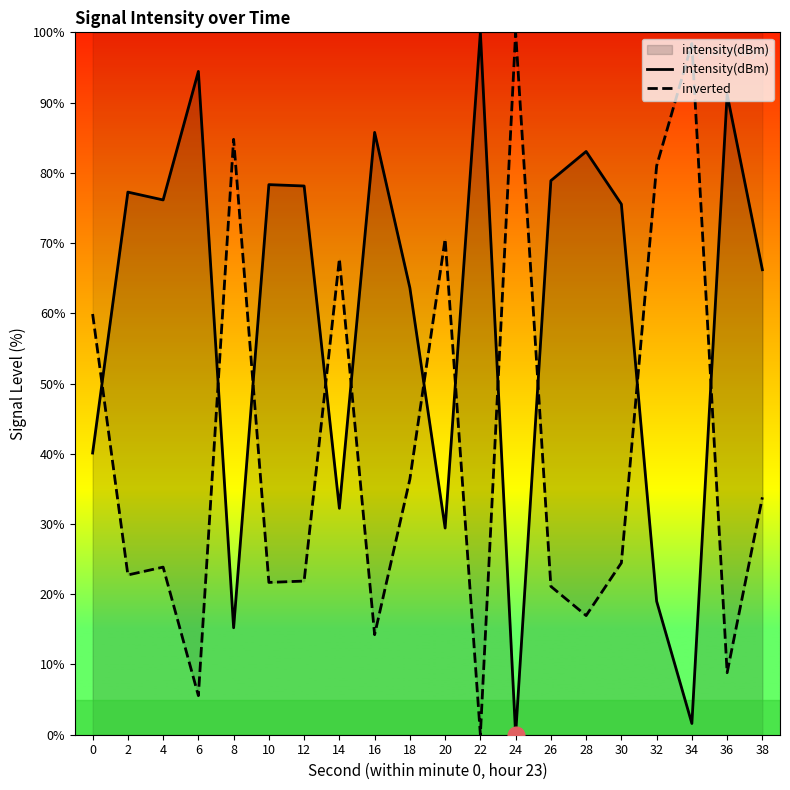

Which series ends up on top after the final intersection of inverted and intensity(dBm)?

intensity(dBm)